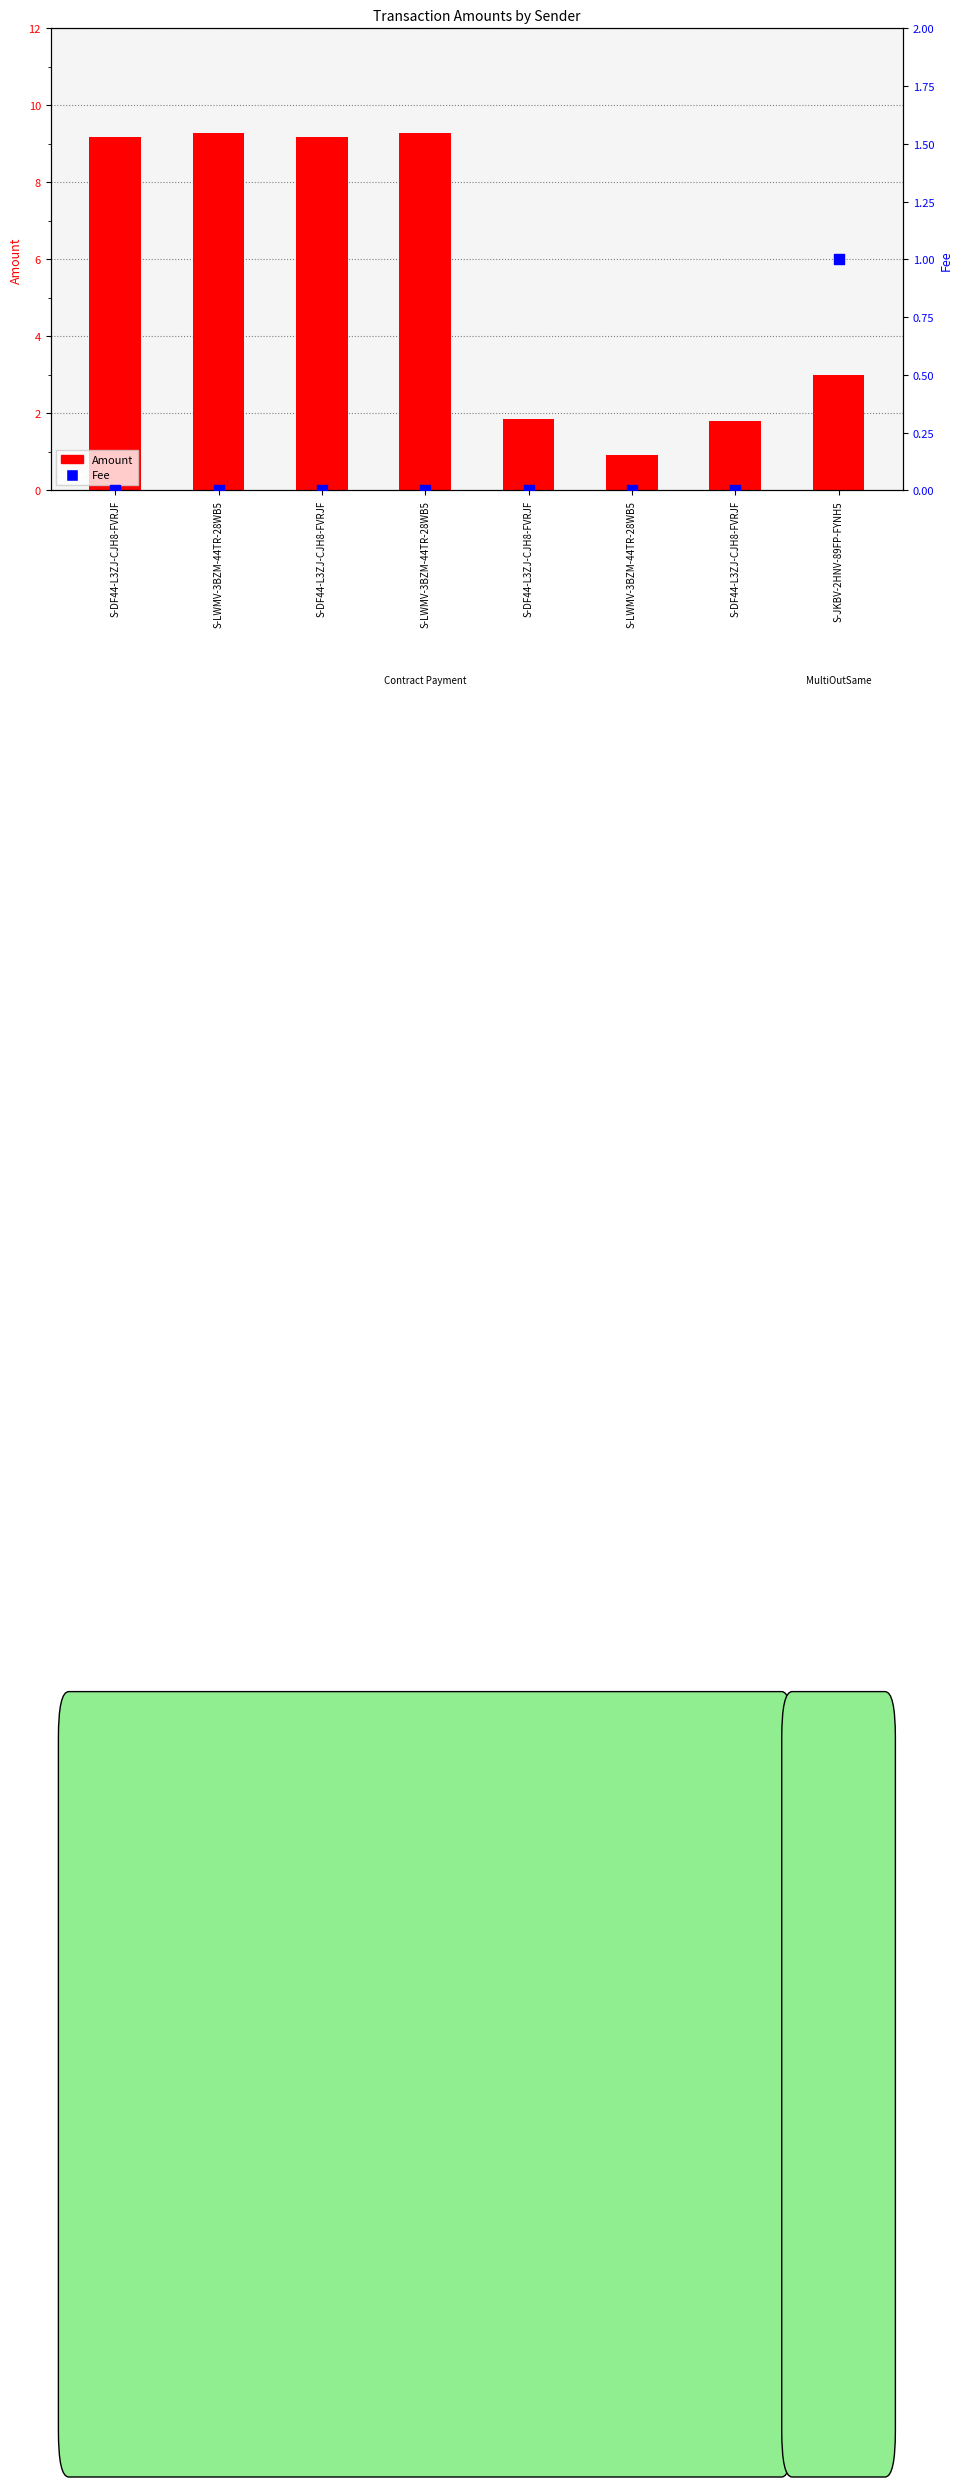

What are all the series names shown in the legend?

Amount, Fee